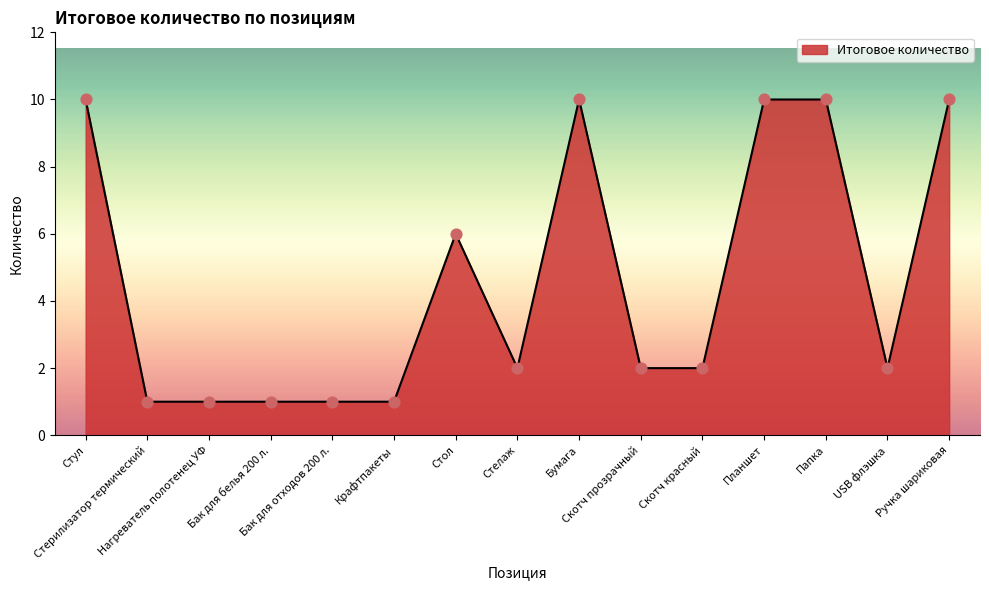

Which has a higher value, Планшет or Скотч прозрачный?

Планшет